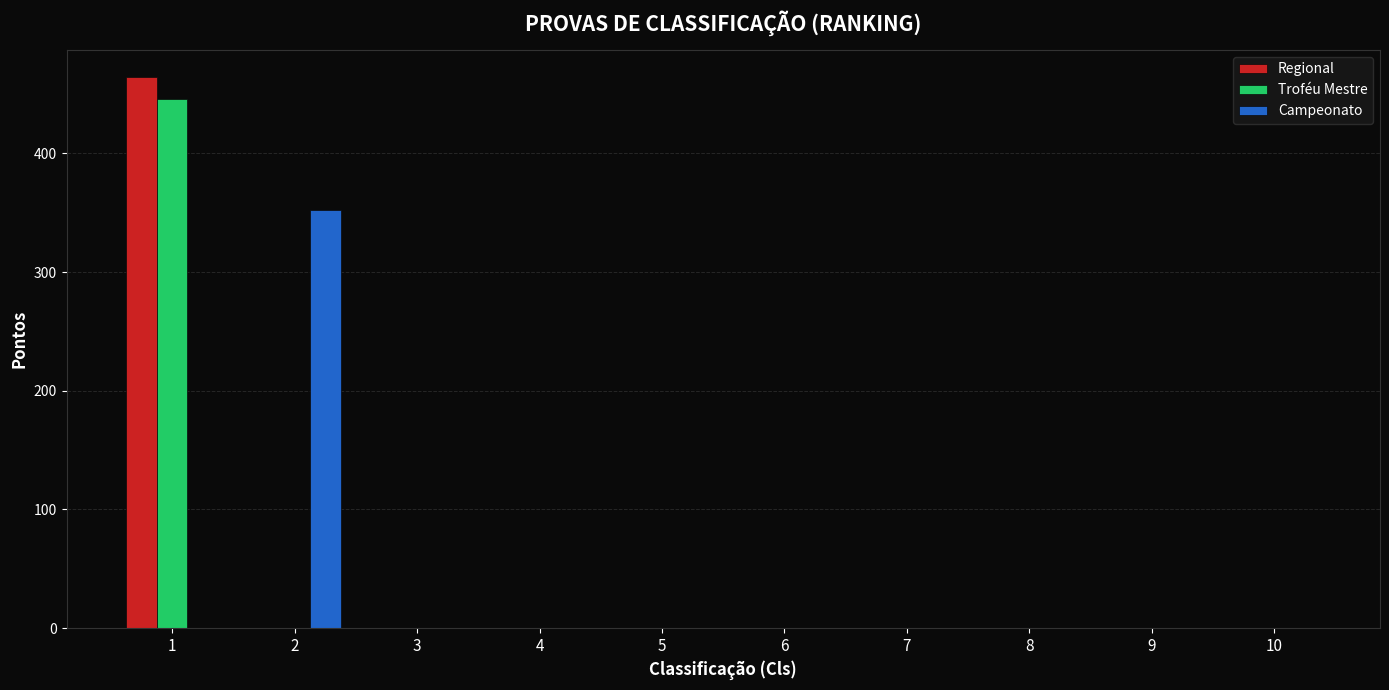

Reading left to right, extract all data points from this chart.

Regional: 464	0	0	0	0	0	0	0	0	0
Troféu Mestre: 446	0	0	0	0	0	0	0	0	0
Campeonato: 0	352	0	0	0	0	0	0	0	0